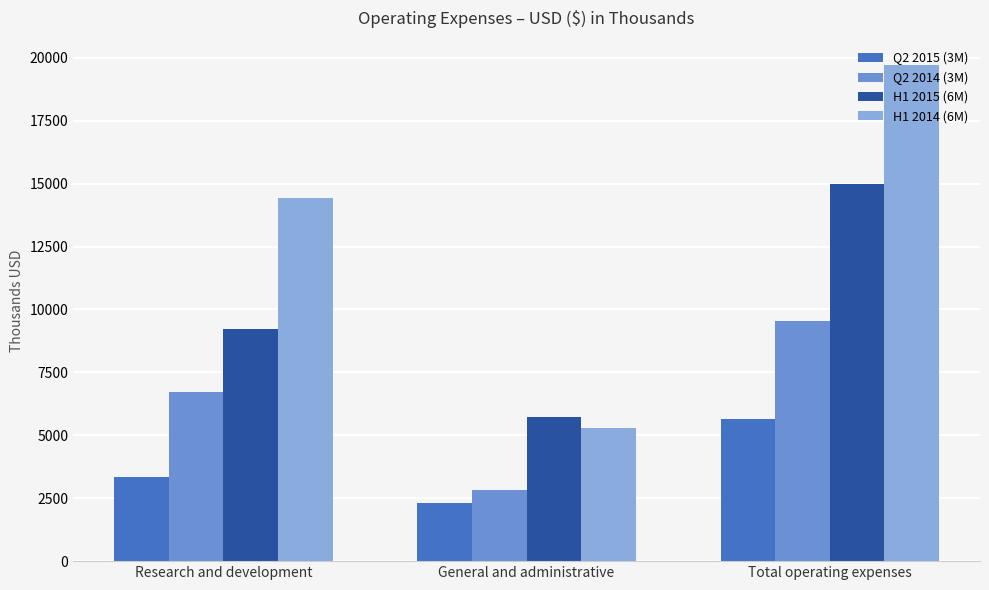

How many bars are there in total?

12